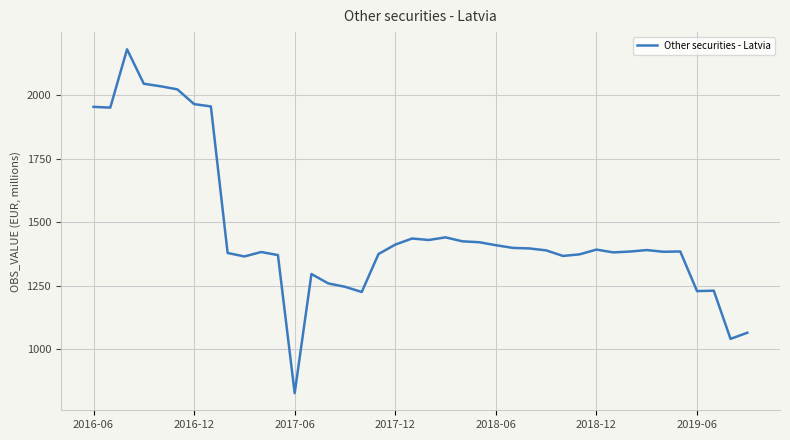

How many categories are shown in the chart?

40